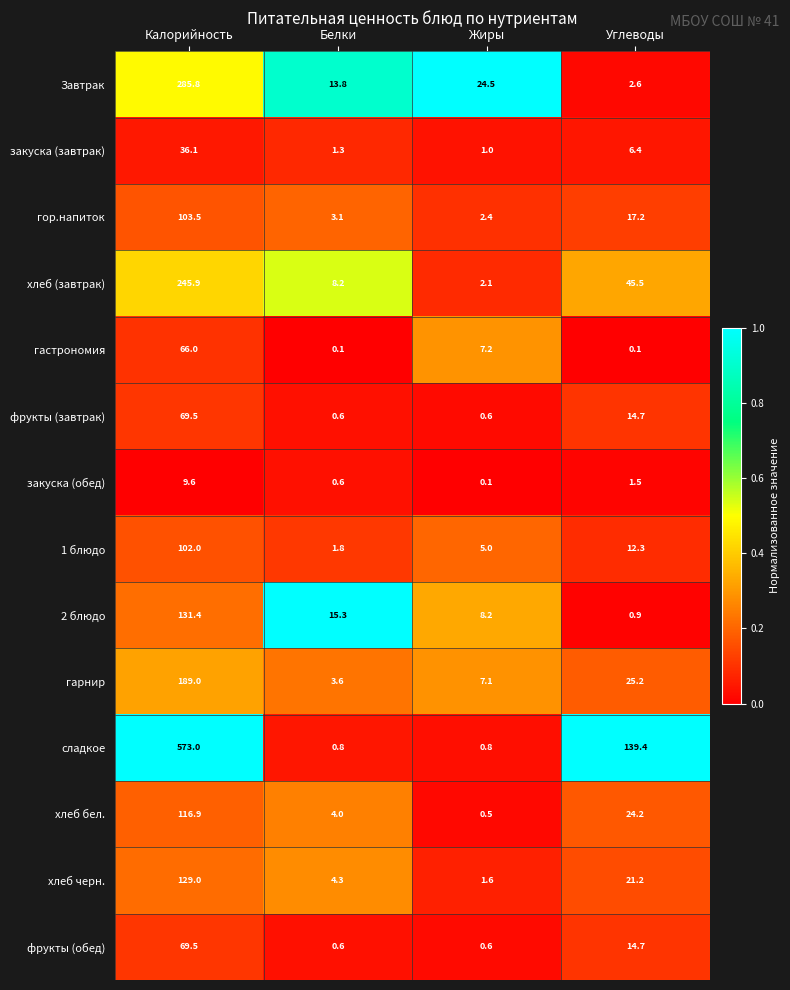

True or false: гор.напиток has a value of 3.7 at Жиры.

False